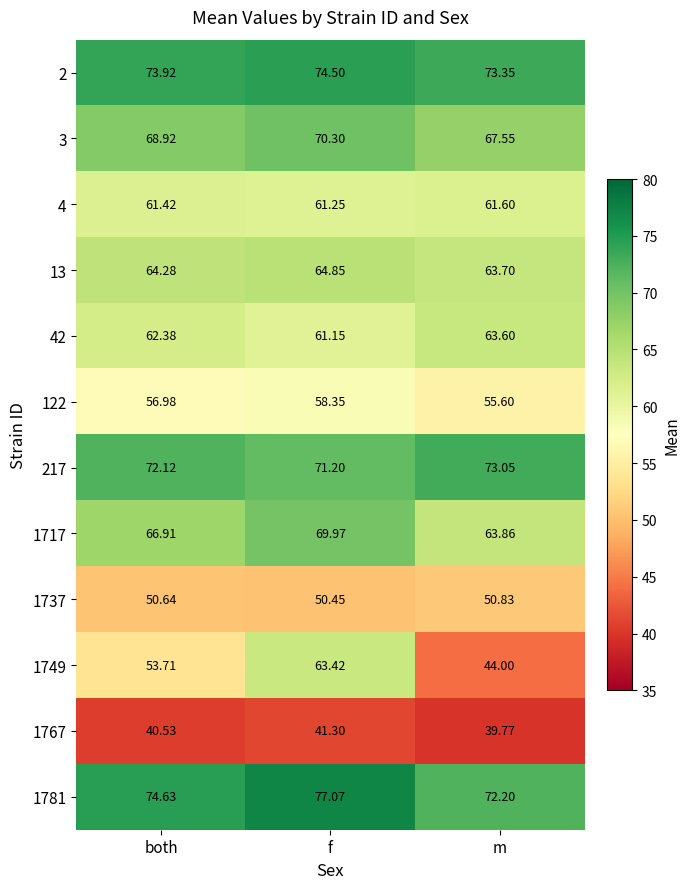

List the labels in order of 4 value, largest first.

m, both, f